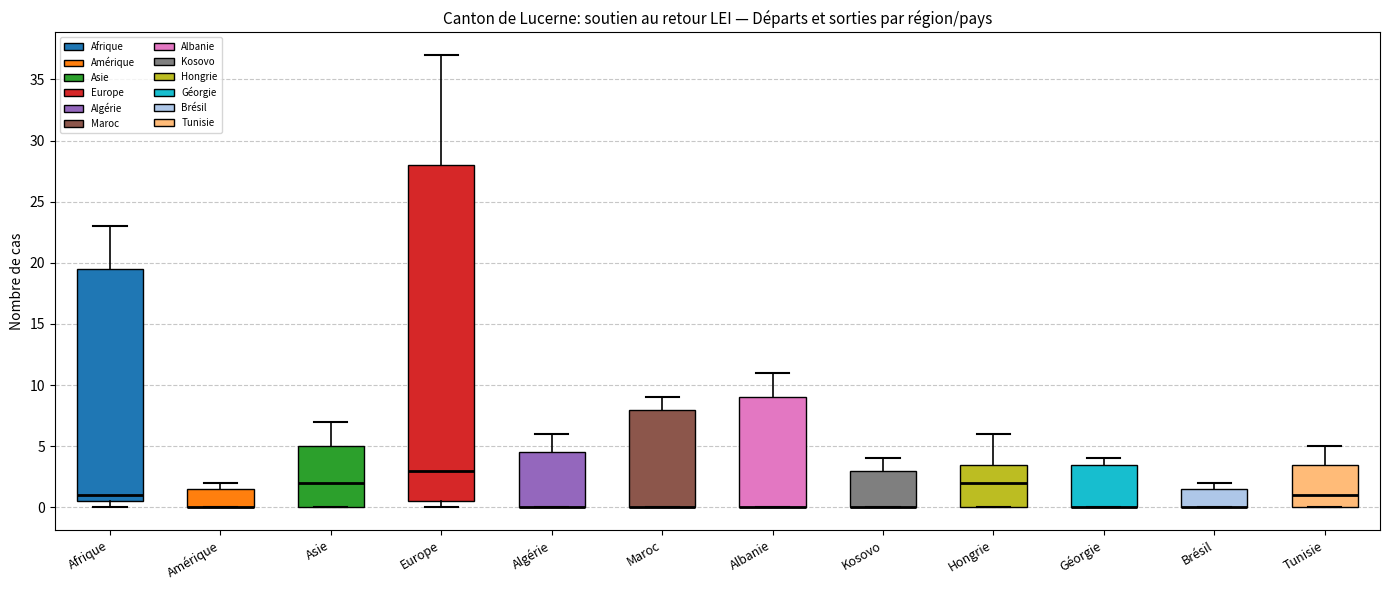

Reading left to right, transcribe this box plot: for each box, give where its median line is, the range the box spans, and where its two whiskers end, as read against the y-axis. The values are not printed on the chart, so give them approximately, as read against the axis.

Afrique: median 1.0, box 0.5 to 19.5, whiskers 0.0 to 23.0
Amérique: median 0.0 (drawn on the box's lower edge), box 0.0 to 1.5, whiskers 0.0 to 2.0
Asie: median 2.0, box 0.0 to 5.0, whiskers 0.0 to 7.0
Europe: median 3.0, box 0.5 to 28.0, whiskers 0.0 to 37.0
Algérie: median 0.0 (drawn on the box's lower edge), box 0.0 to 4.5, whiskers 0.0 to 6.0
Maroc: median 0.0 (drawn on the box's lower edge), box 0.0 to 8.0, whiskers 0.0 to 9.0
Albanie: median 0.0 (drawn on the box's lower edge), box 0.0 to 9.0, whiskers 0.0 to 11.0
Kosovo: median 0.0 (drawn on the box's lower edge), box 0.0 to 3.0, whiskers 0.0 to 4.0
Hongrie: median 2.0, box 0.0 to 3.5, whiskers 0.0 to 6.0
Géorgie: median 0.0 (drawn on the box's lower edge), box 0.0 to 3.5, whiskers 0.0 to 4.0
Brésil: median 0.0 (drawn on the box's lower edge), box 0.0 to 1.5, whiskers 0.0 to 2.0
Tunisie: median 1.0, box 0.0 to 3.5, whiskers 0.0 to 5.0